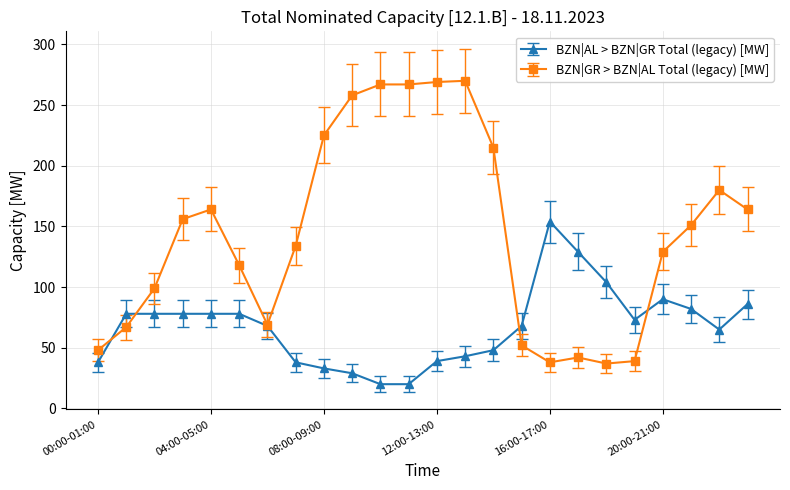

At how many categories does at least one series exceed 63?

23